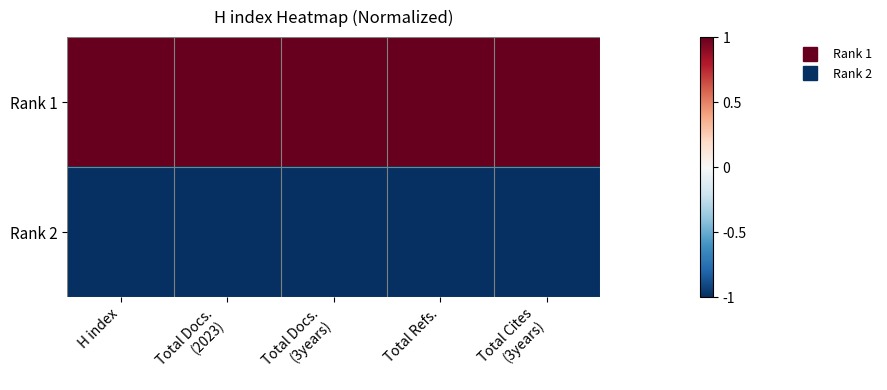

At how many categories does at least one series exceed 0?

5